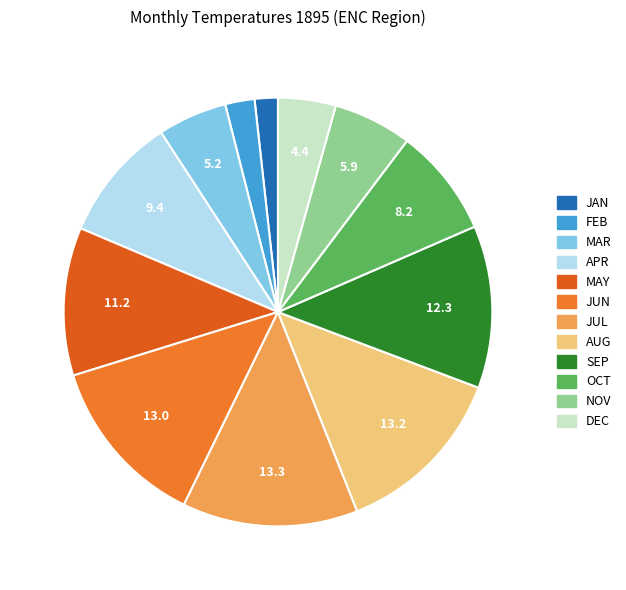

Which slice is the largest?

JUL